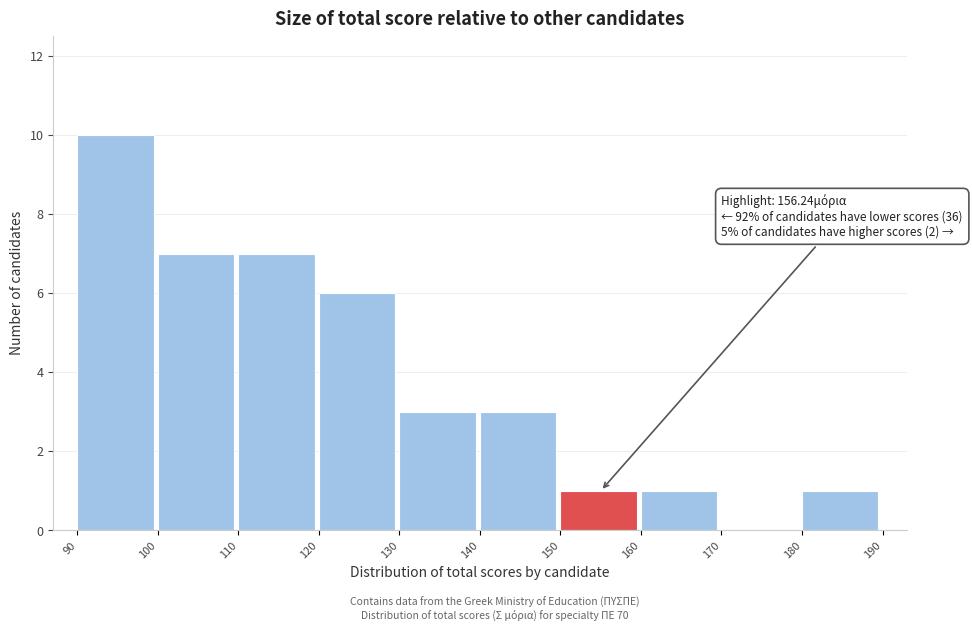

Over which range of the x-axis is the bar tallest?

90 to 100